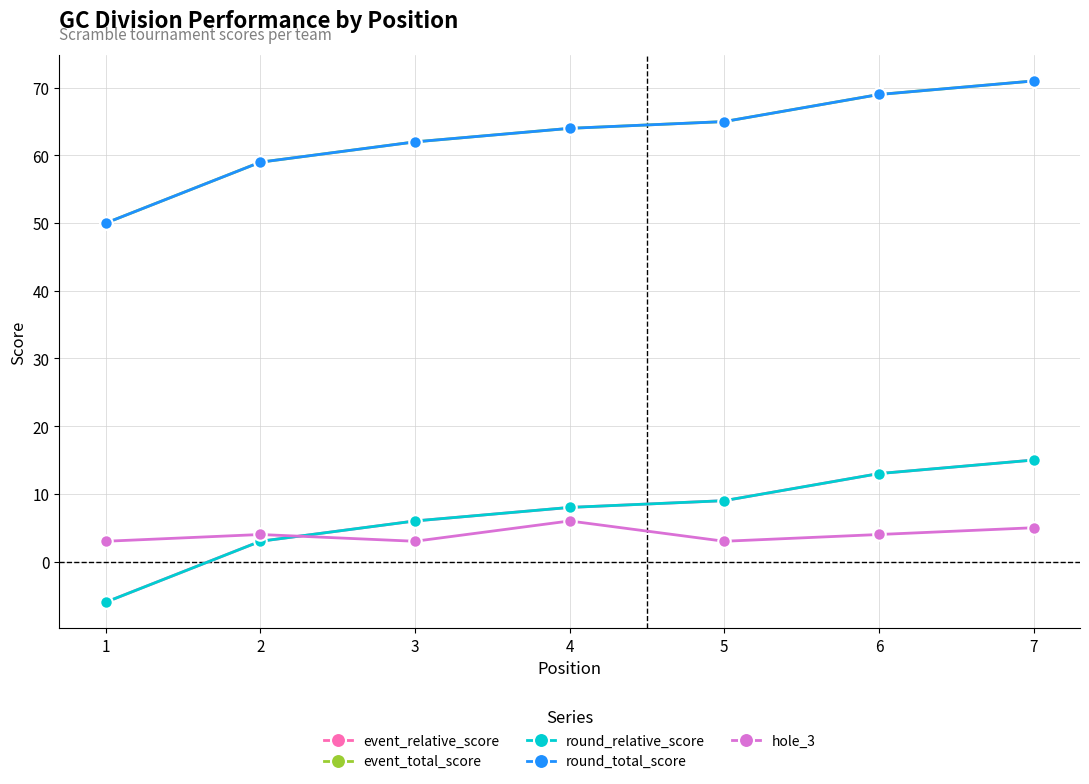

At which category does the chart reach its minimum across all series?

1